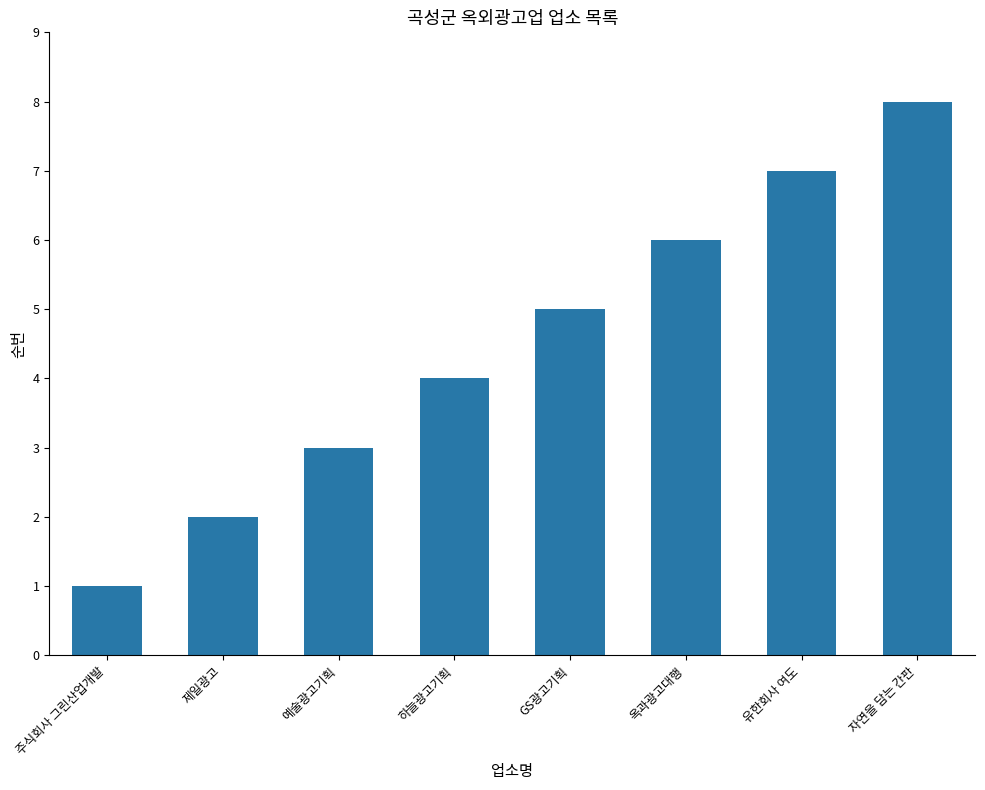

What is the label of the 5th bar from the right?

하늘광고기획